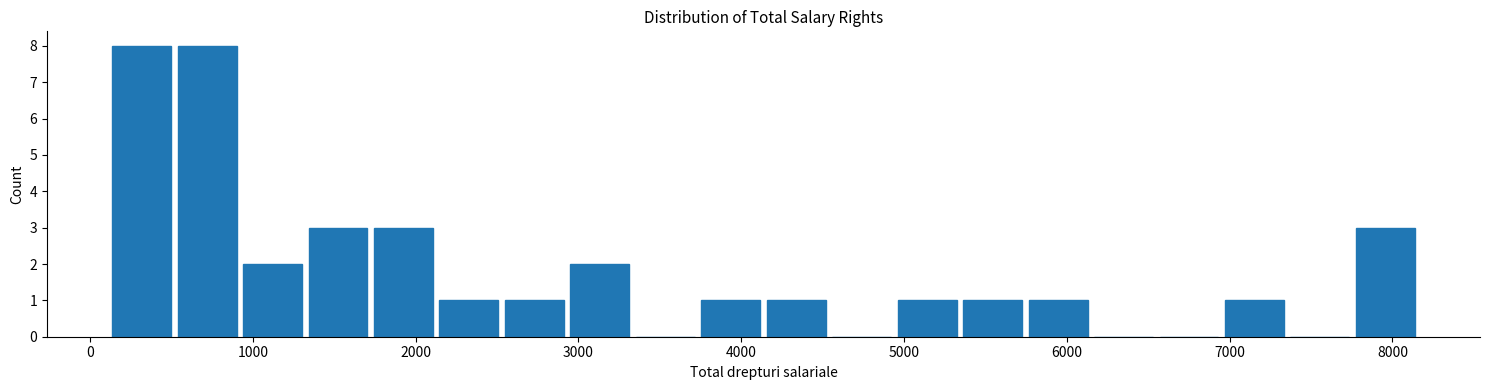

How tall is the bar that spans 2100 to 2500 on the x-axis? Neither the bar edges nor the heights are printed on the chart, so give them approximately, as read against the axes.

1